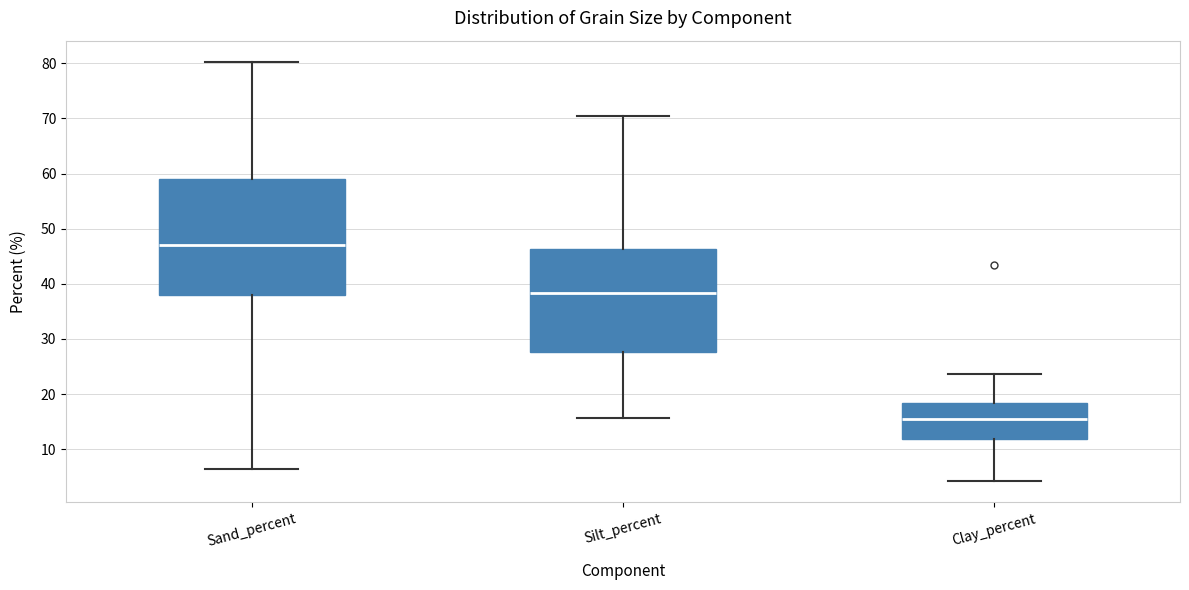

Reading left to right, read every box against the y-axis: the position of its median line, the range the box covers, and the ends of its whiskers. The values are not printed on the chart, so give them approximately, as read against the axis.

Sand_percent: median 47, box 38 to 59, whiskers 7 to 80
Silt_percent: median 38, box 28 to 46, whiskers 16 to 70
Clay_percent: median 15, box 12 to 18, whiskers 4 to 24